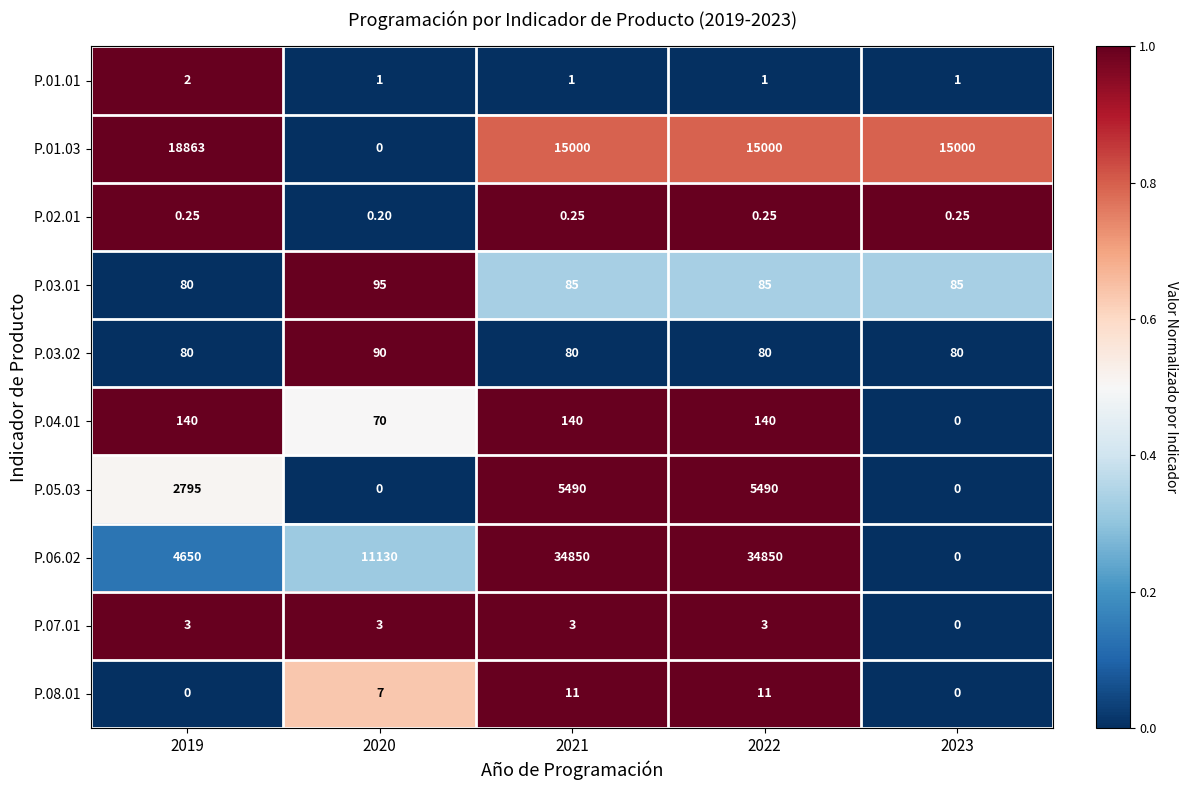

Is the value of P.01.01 at 2020 greater than the value of P.05.03 at 2021?

No